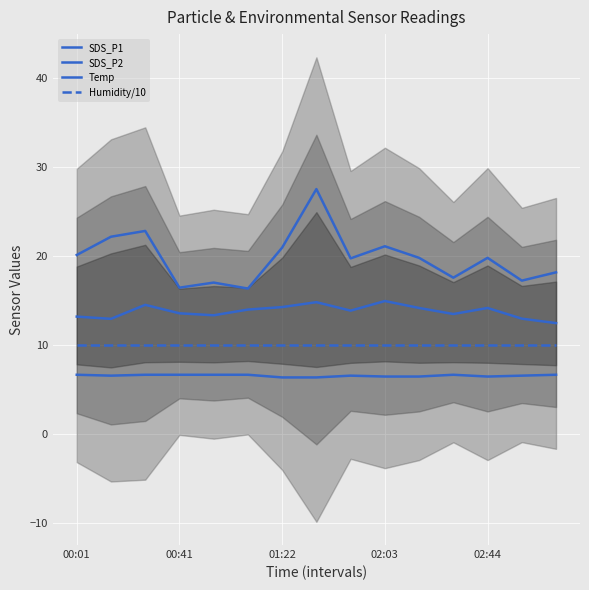

What are all the series names shown in the legend?

SDS_P1, SDS_P2, Temp, Humidity/10